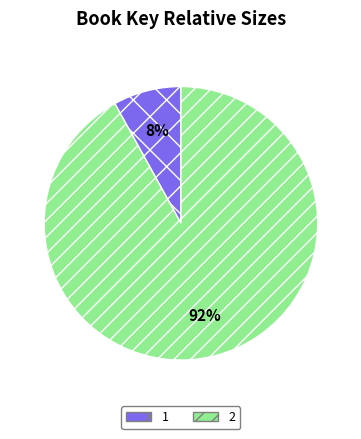

Which slice is the smallest?

1